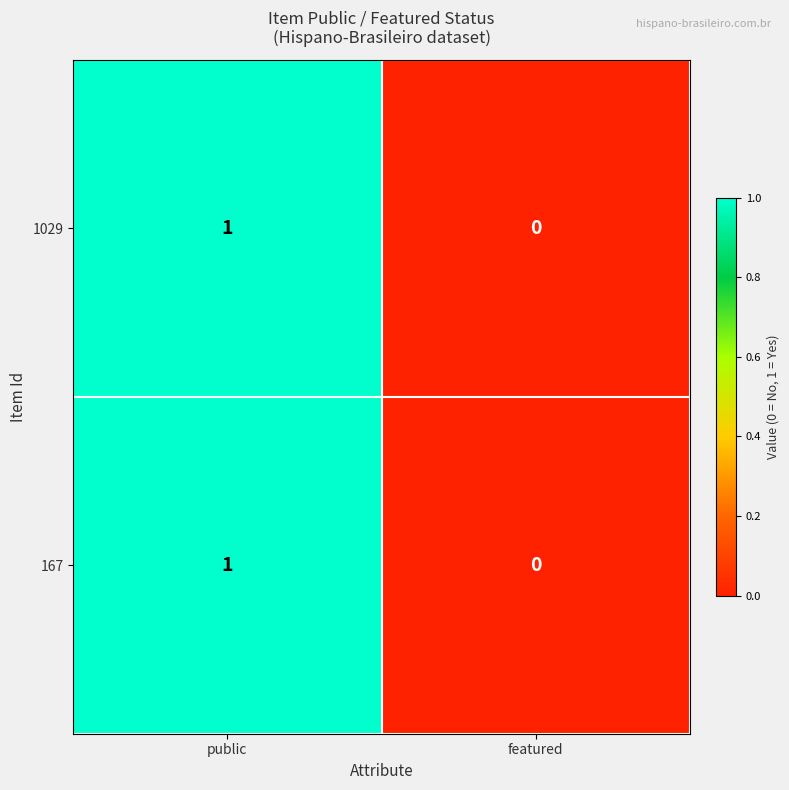

The value of 1029 at public is 1. True or false?

True